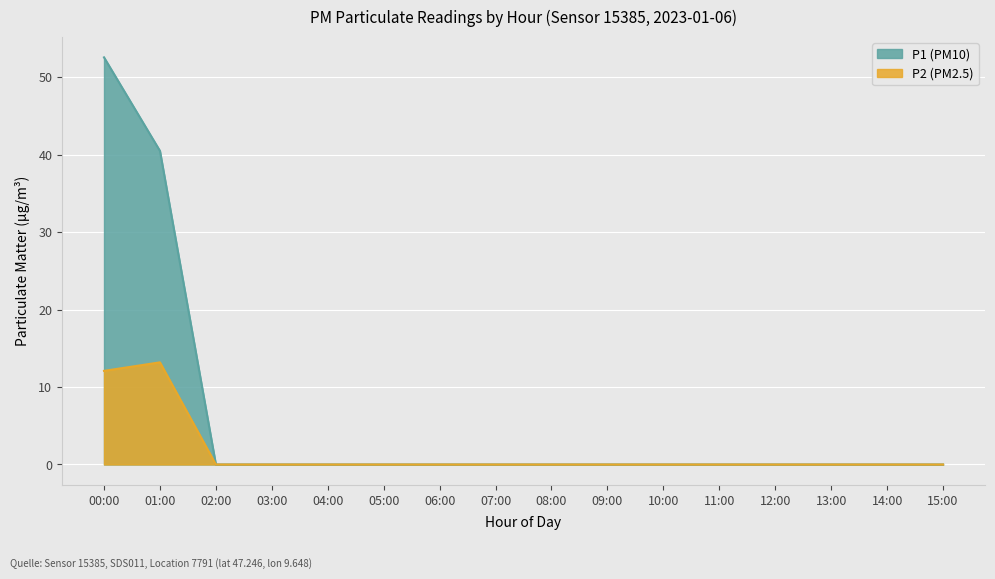

List the series in order of their peak value, lowest first.

P2 (PM2.5), P1 (PM10)